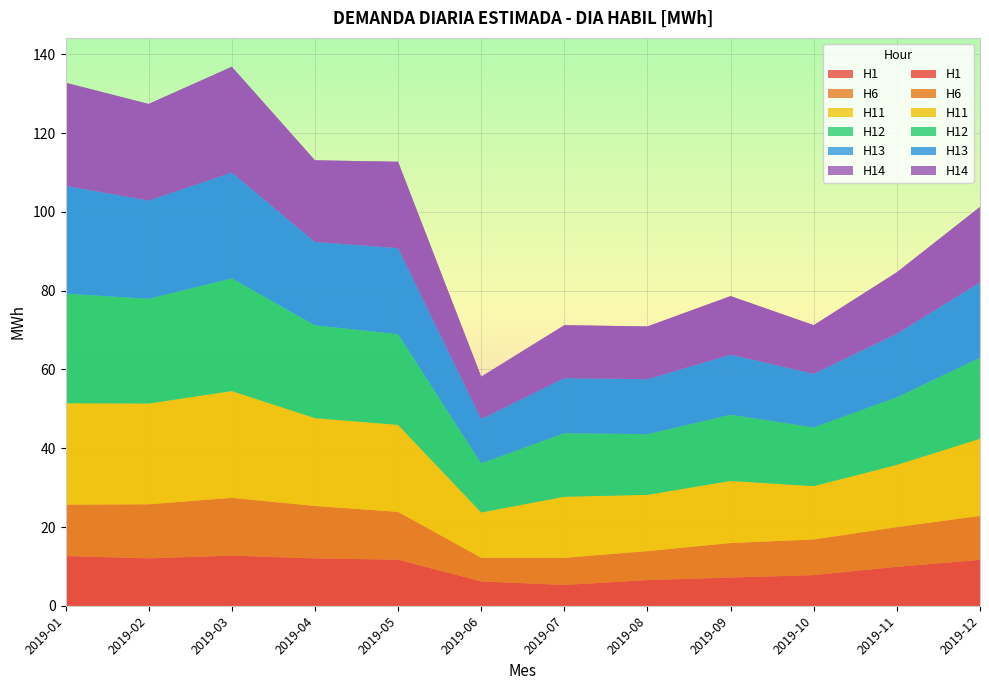

Reading left to right, transcribe all the data shown in this chart.

H1: 2019-01=12.6	2019-02=12.0	2019-03=12.7	2019-04=12.0	2019-05=11.7	2019-06=6.2	2019-07=5.3	2019-08=6.5	2019-09=7.2	2019-10=7.8	2019-11=9.9	2019-12=11.7
H6: 2019-01=13.0	2019-02=13.7	2019-03=14.7	2019-04=13.3	2019-05=12.1	2019-06=6.0	2019-07=6.9	2019-08=7.4	2019-09=8.8	2019-10=9.1	2019-11=10.1	2019-12=11.2
H11: 2019-01=25.8	2019-02=25.6	2019-03=27.1	2019-04=22.3	2019-05=22.1	2019-06=11.5	2019-07=15.5	2019-08=14.3	2019-09=15.8	2019-10=13.5	2019-11=15.8	2019-12=19.6
H12: 2019-01=27.8	2019-02=26.6	2019-03=28.6	2019-04=23.6	2019-05=23.0	2019-06=12.5	2019-07=16.1	2019-08=15.4	2019-09=16.8	2019-10=14.9	2019-11=17.2	2019-12=20.6
H13: 2019-01=27.3	2019-02=24.9	2019-03=26.9	2019-04=21.2	2019-05=21.8	2019-06=11.2	2019-07=14.0	2019-08=13.9	2019-09=15.2	2019-10=13.6	2019-11=16.1	2019-12=19.1
H14: 2019-01=26.2	2019-02=24.5	2019-03=26.8	2019-04=20.7	2019-05=21.9	2019-06=10.8	2019-07=13.4	2019-08=13.4	2019-09=14.9	2019-10=12.3	2019-11=15.6	2019-12=19.2